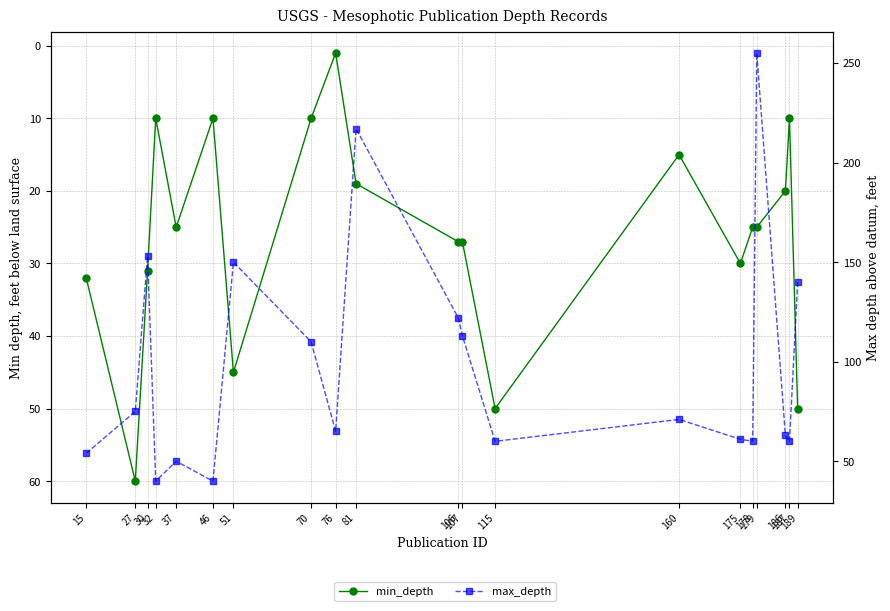

How many values in the min_depth series exceed 25?

9